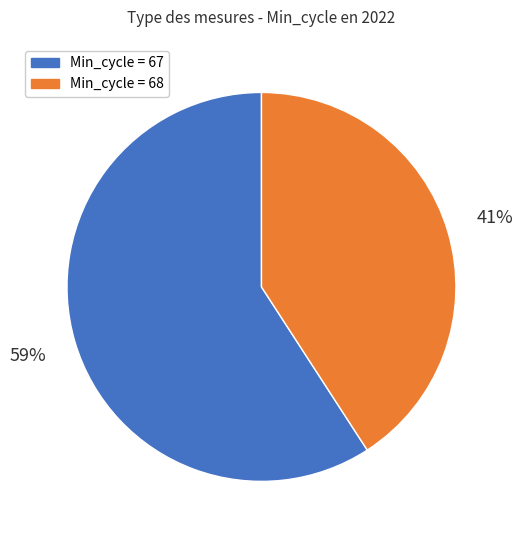

Is there any slice that represents more than half of the pie?

Yes